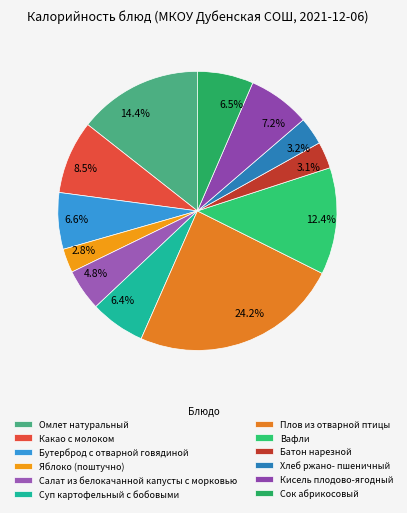

Between Бутерброд с отварной говядиной and Плов из отварной птицы, which is larger?

Плов из отварной птицы